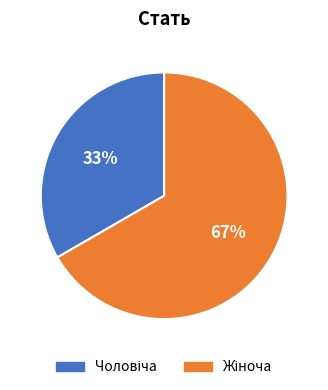

To the nearest percent, what is the average slice percentage?

50%